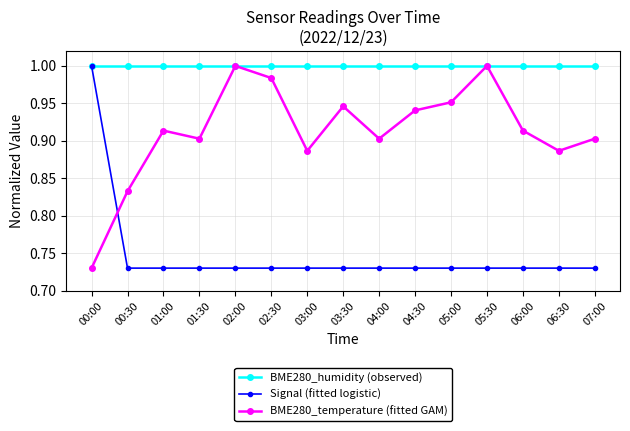

How many times do Signal (fitted logistic) and BME280_temperature (fitted GAM) cross each other?

1